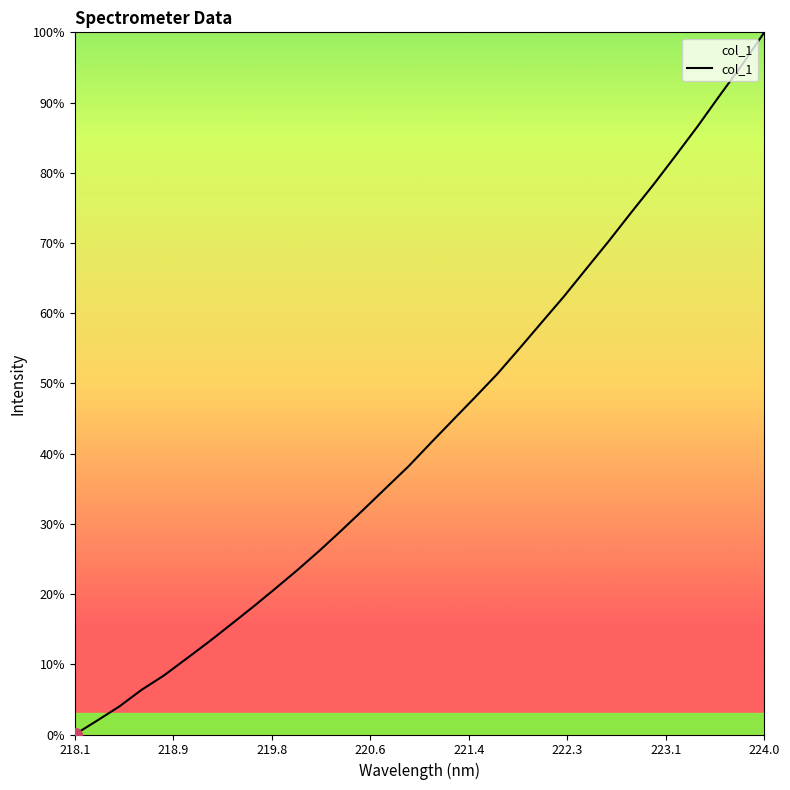

What is the maximum value shown in the chart?

100.0